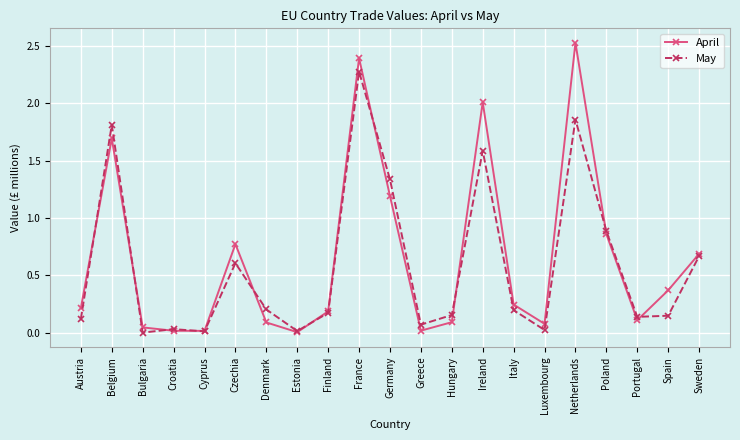

Is it true that April equals 0.3 at Finland?

False